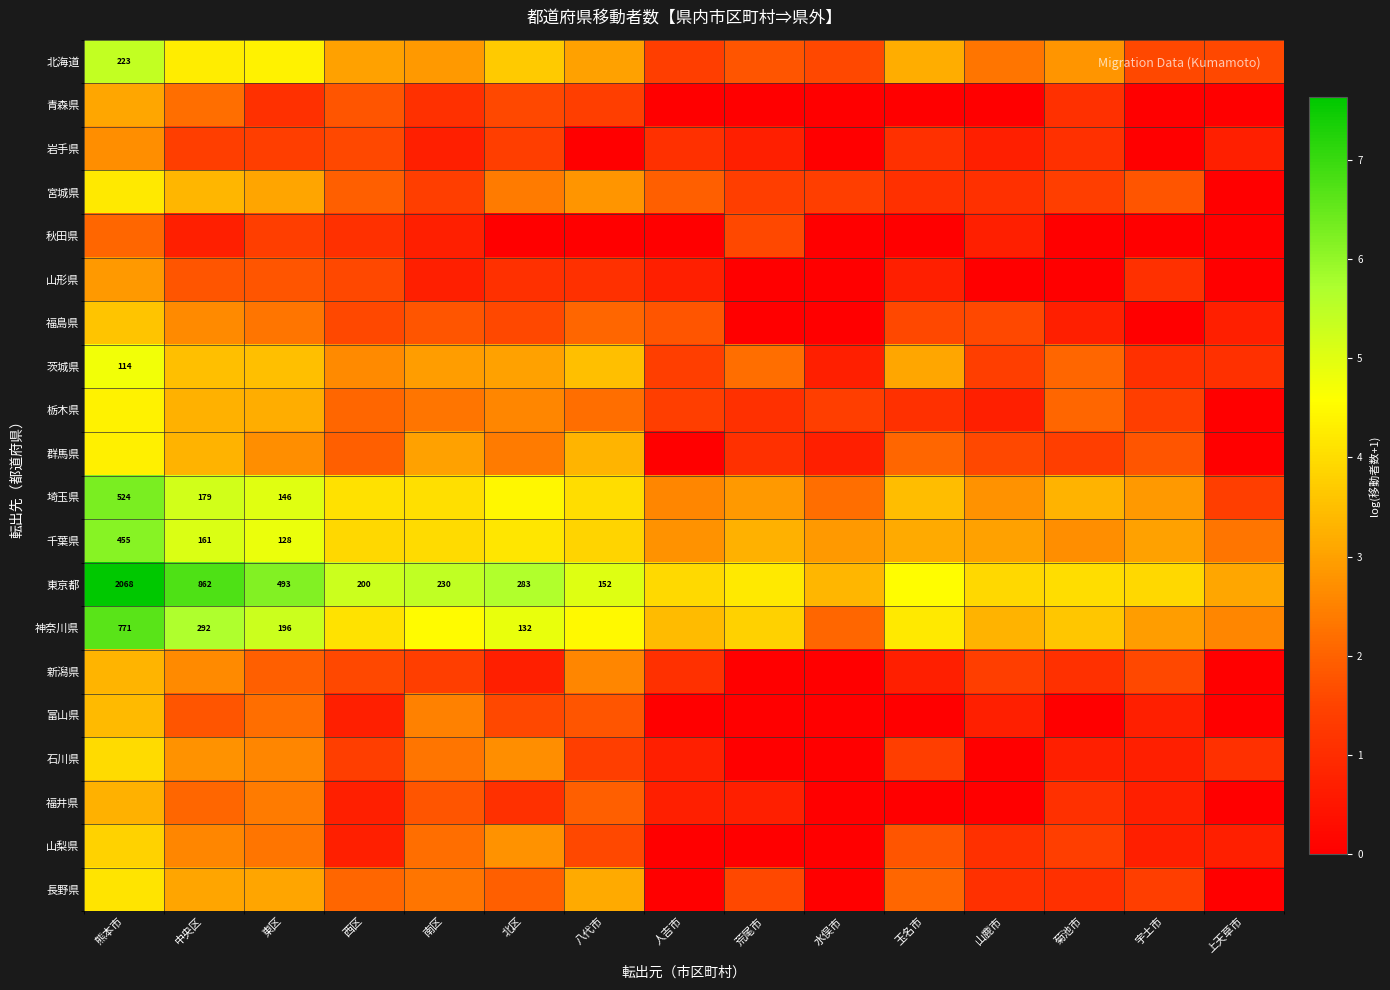

Is the value of 福井県 at 中央区 greater than the value of 山梨県 at 北区?

No